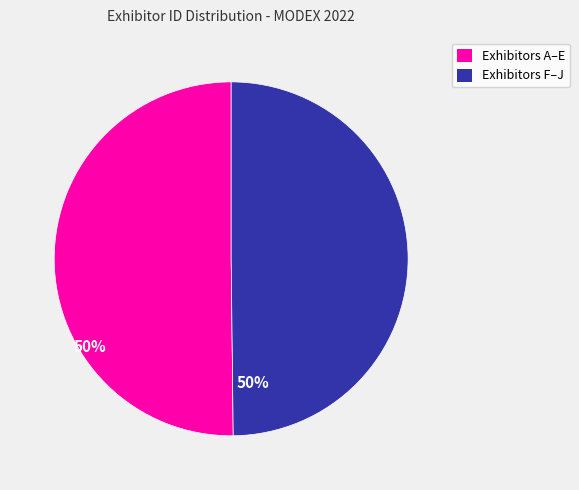

True or false: Exhibitors F–J accounts for 55% of the total.

False